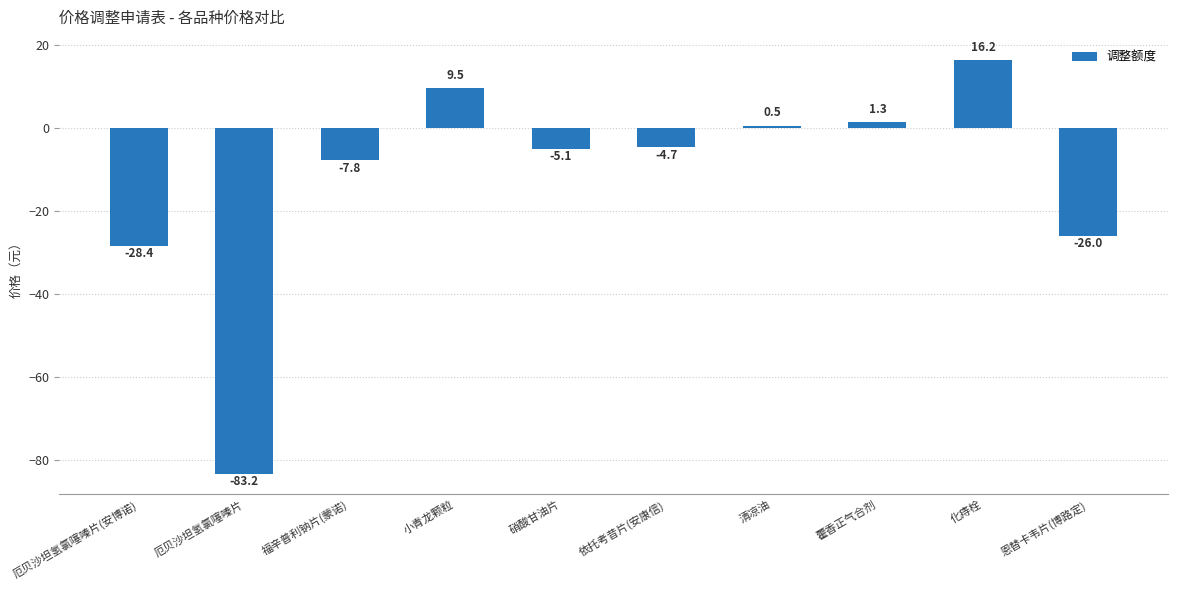

Rank the categories by value from lowest to highest.

厄贝沙坦氢氯噻嗪片, 厄贝沙坦氢氯噻嗪片(安博诺), 恩替卡韦片(博路定), 福辛普利钠片(蒙诺), 硝酸甘油片, 依托考昔片(安康信), 清凉油, 藿香正气合剂, 小青龙颗粒, 化痔栓